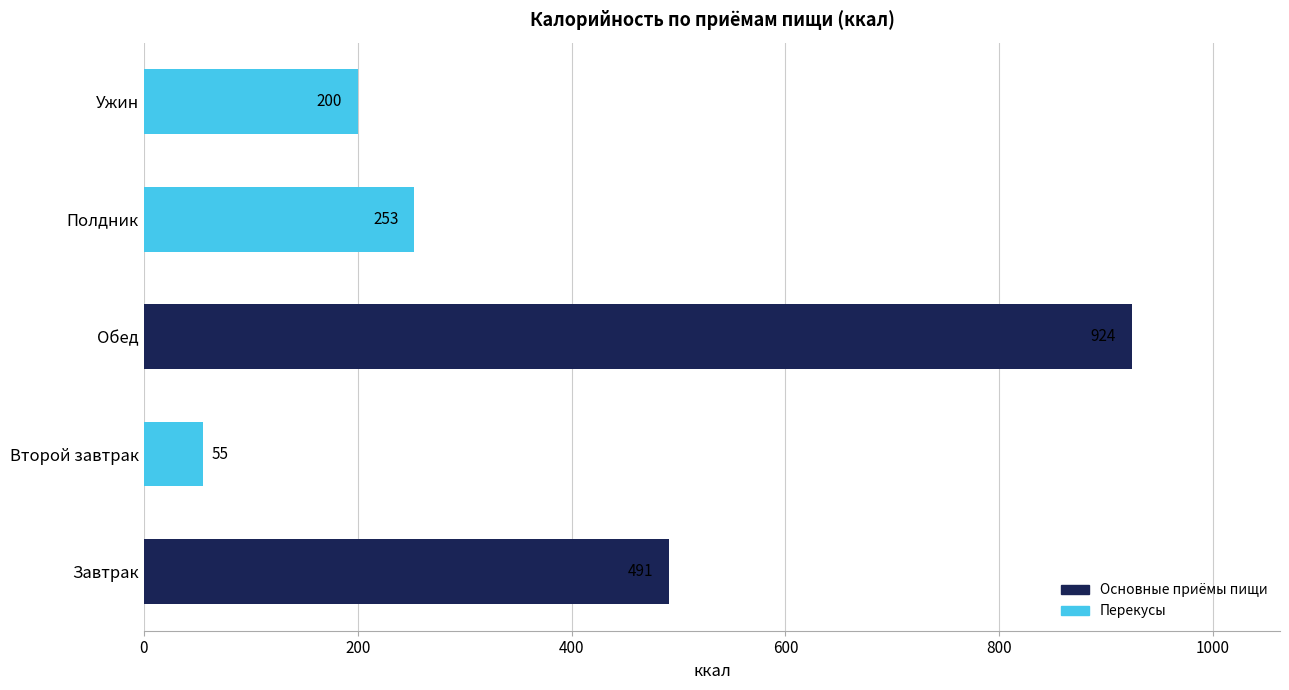

What is the approximate value at Полдник, to the nearest 100?

300